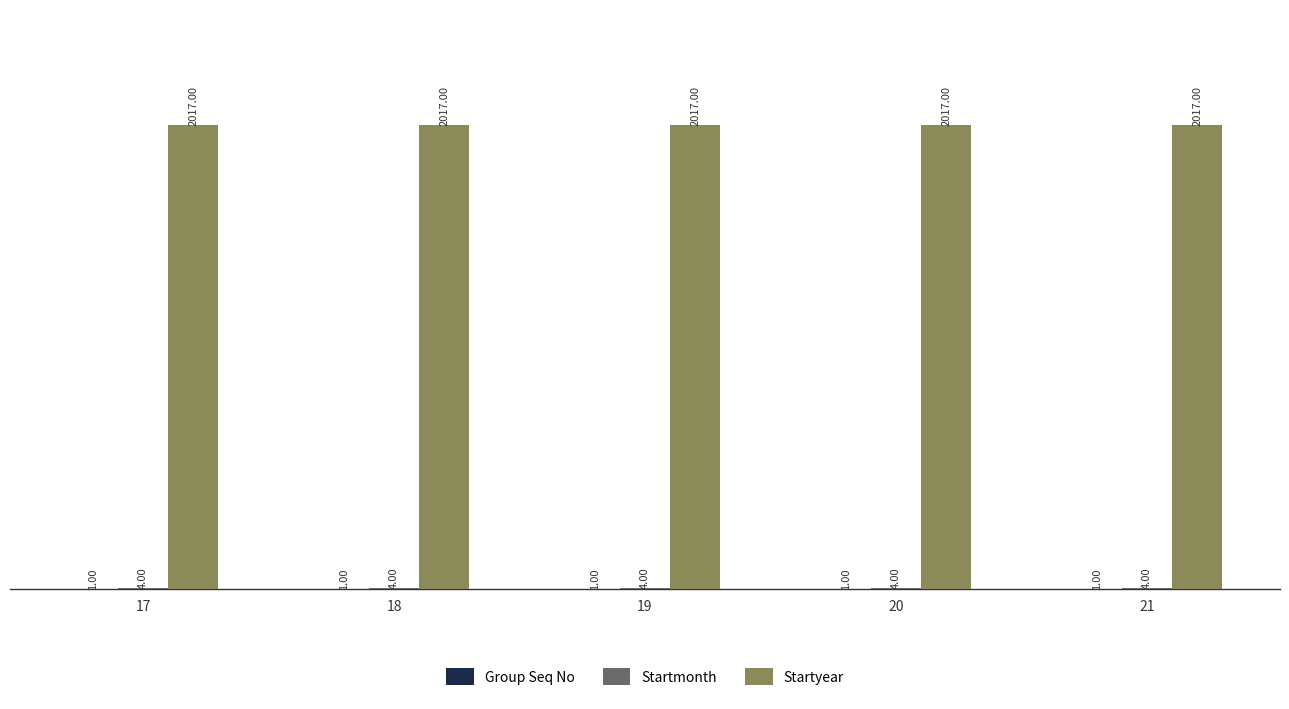

Which series has the largest total across all categories?

Startyear